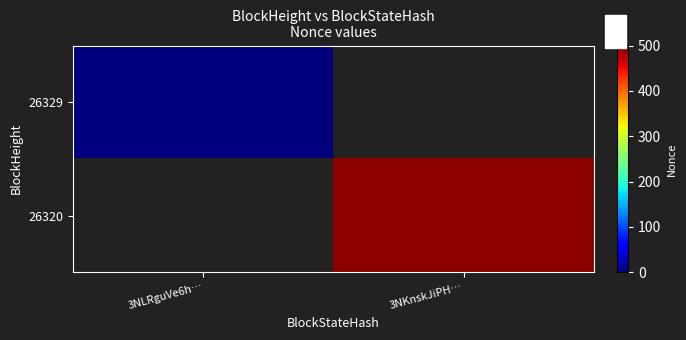

At which label does 26329 reach its minimum?

3NLRguVe6h…